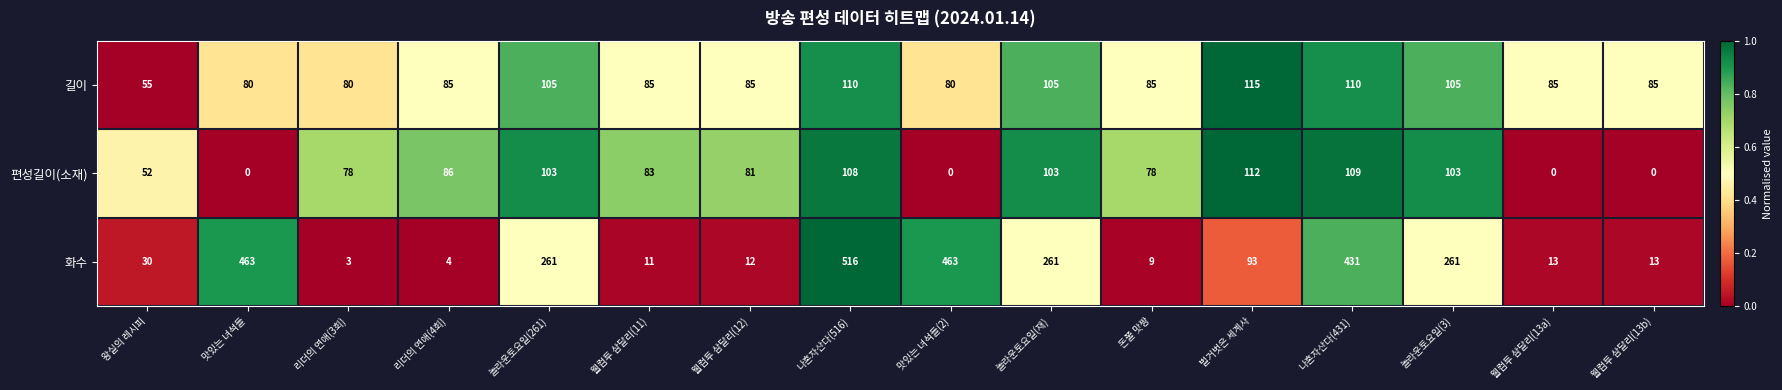

The value of 편성길이(소재) at 웰컴투 삼달리(12) is 81. True or false?

True